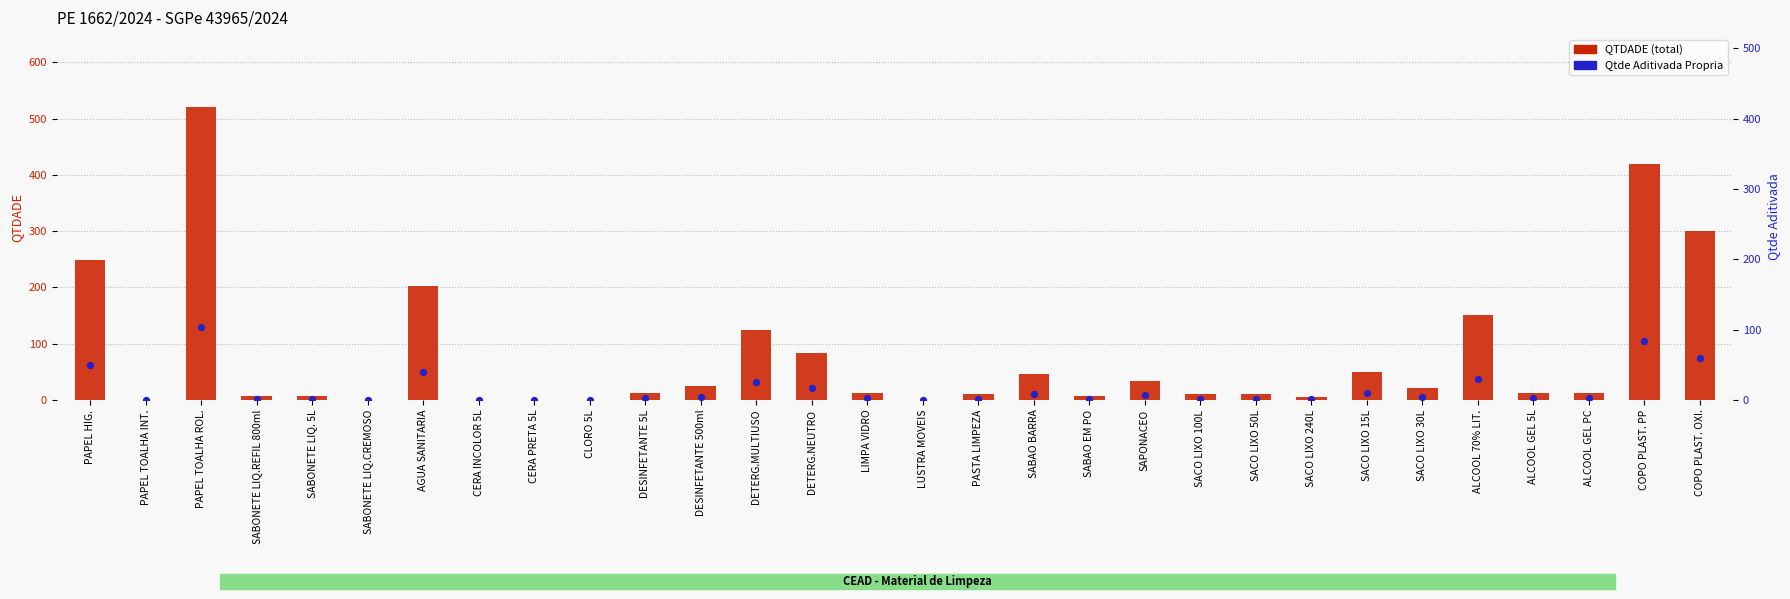

Is the value of QTDADE (total) at DESINFETANTE 500ml greater than the value of Qtde Aditivada Propria at SABAO EM PO?

Yes